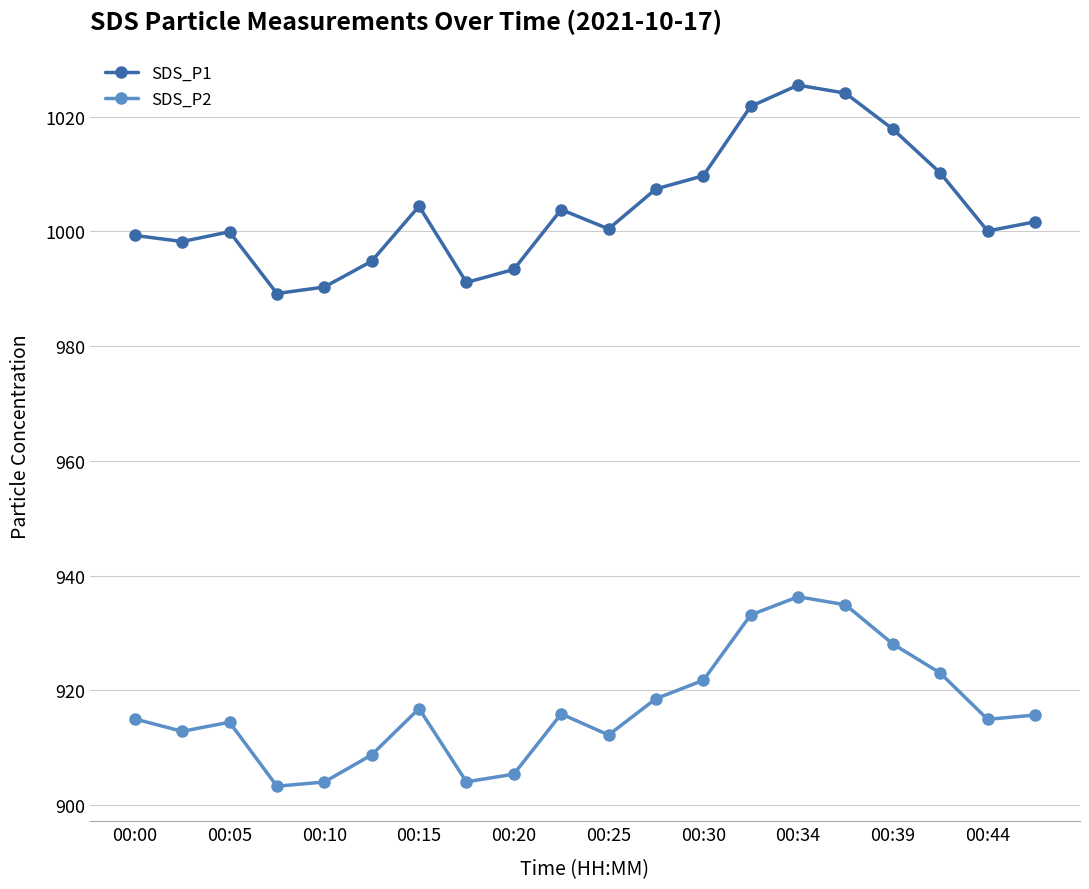

Which series has the largest range (max minus min)?

SDS_P1